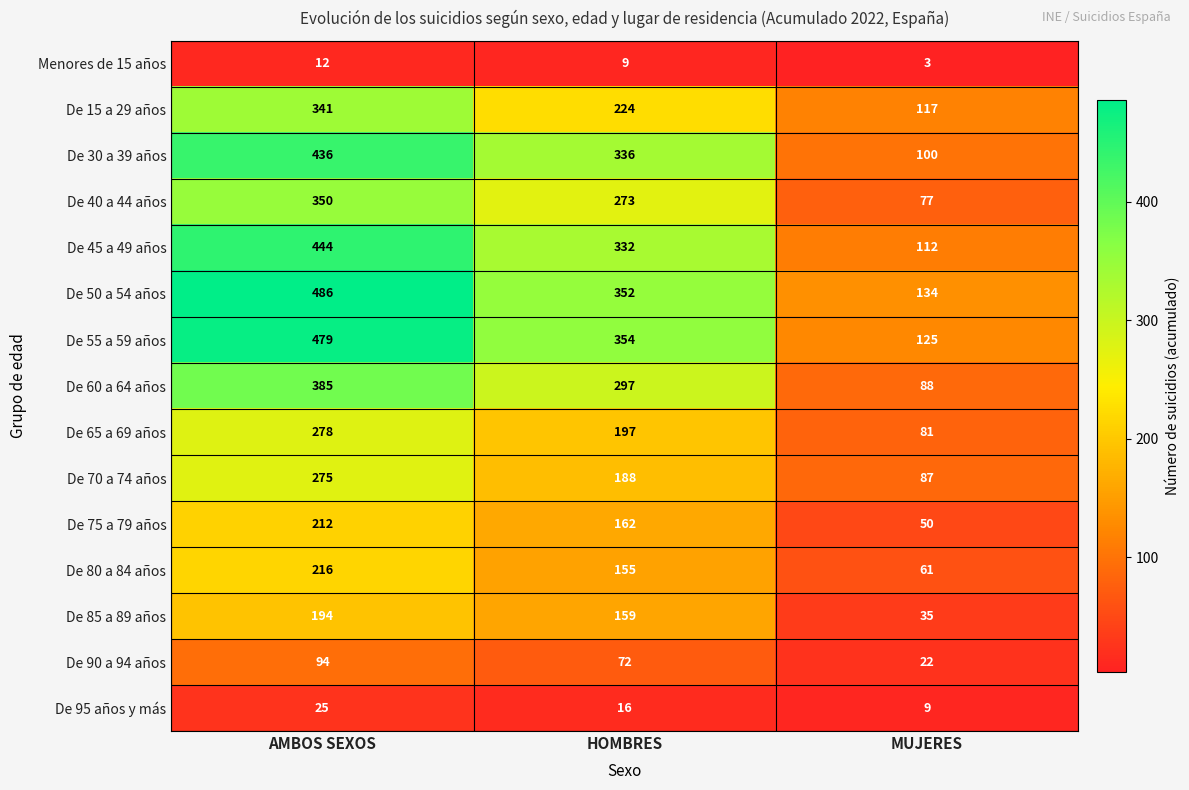

The De 85 a 89 años series shows 123 at AMBOS SEXOS. True or false?

False